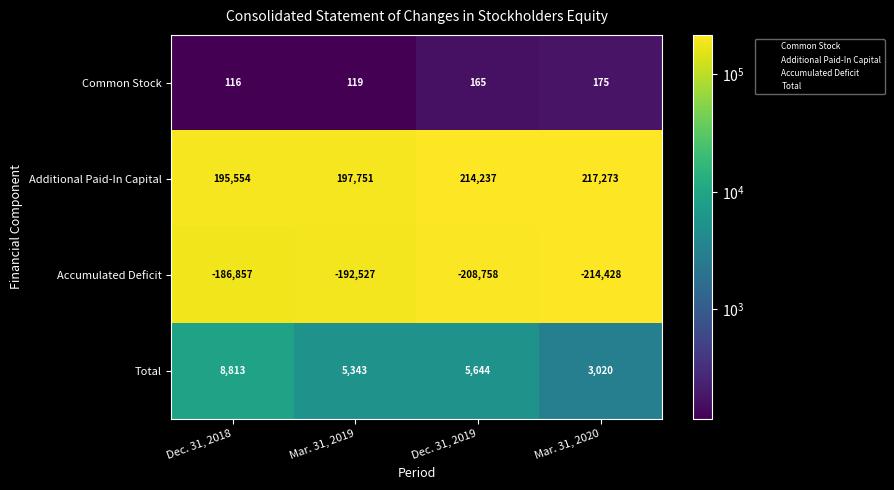

How many data points in Additional Paid-In Capital are less than 214237?

2